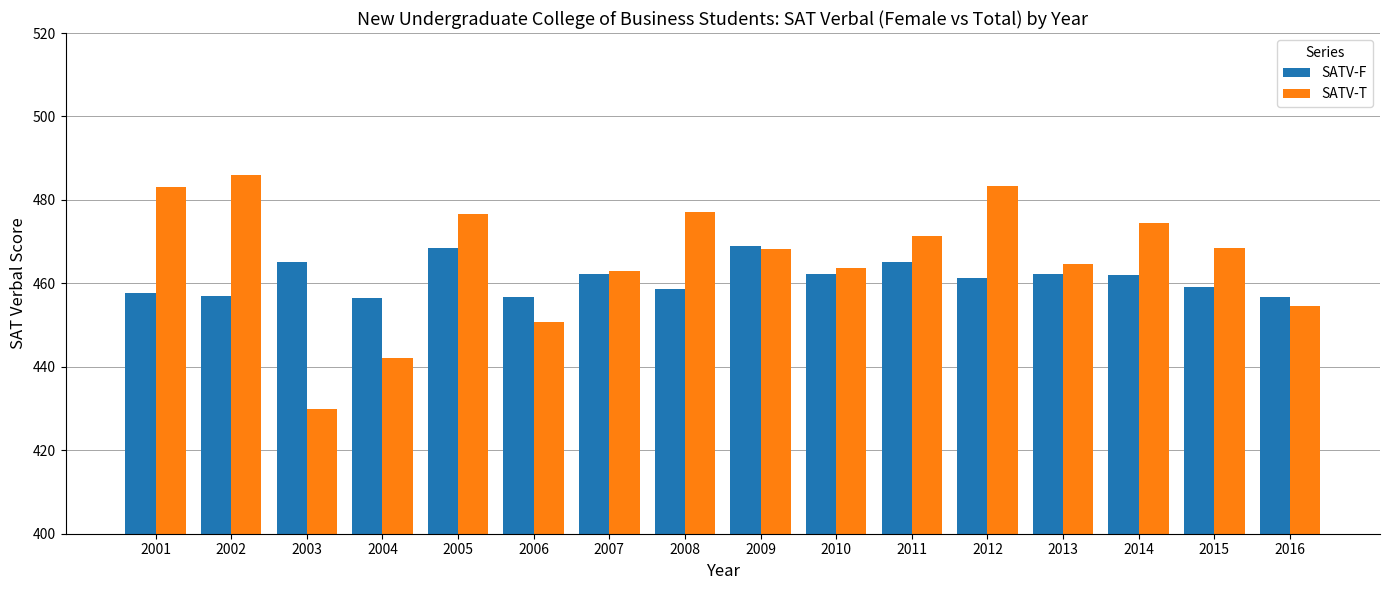

What is the difference between the maximum and minimum values in the SATV-T series?

56.0